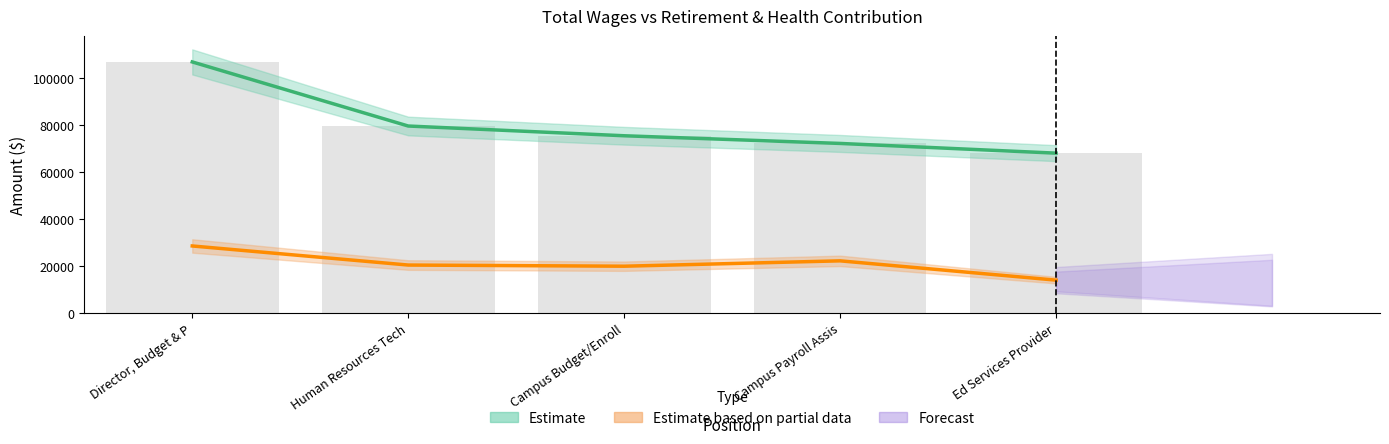

Which category has the lowest value in the Total Wages series?

Ed Services Provider